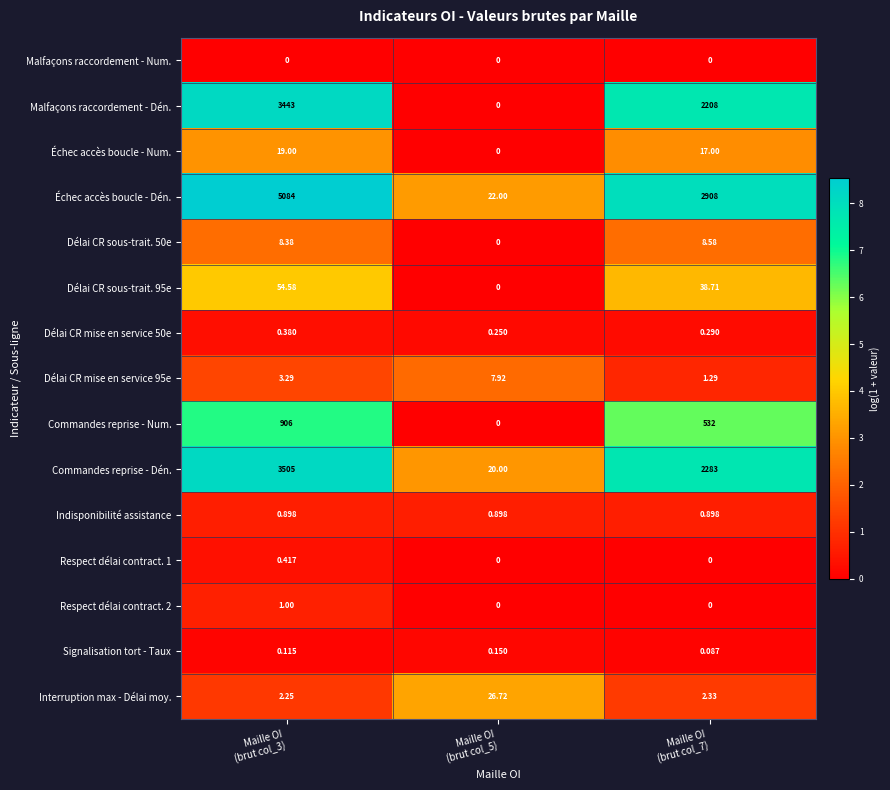

Which series has the largest range (max minus min)?

Échec accès boucle - Dén.